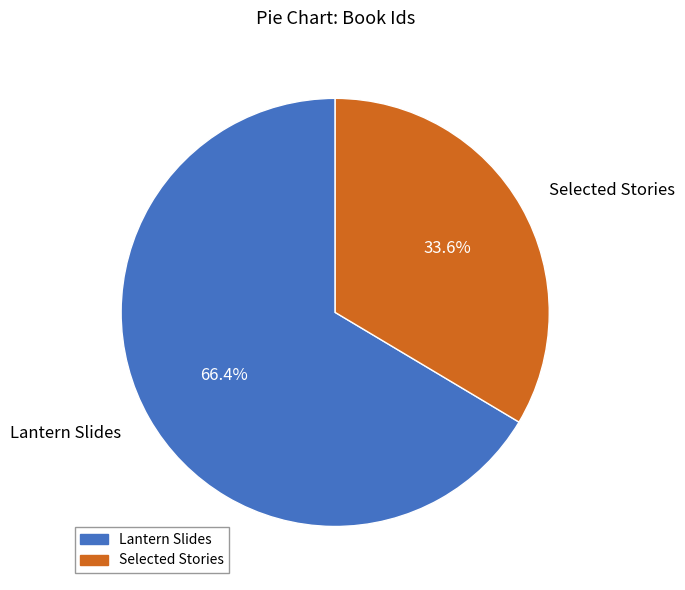

Do Selected Stories and Lantern Slides together represent more than half of the pie?

Yes